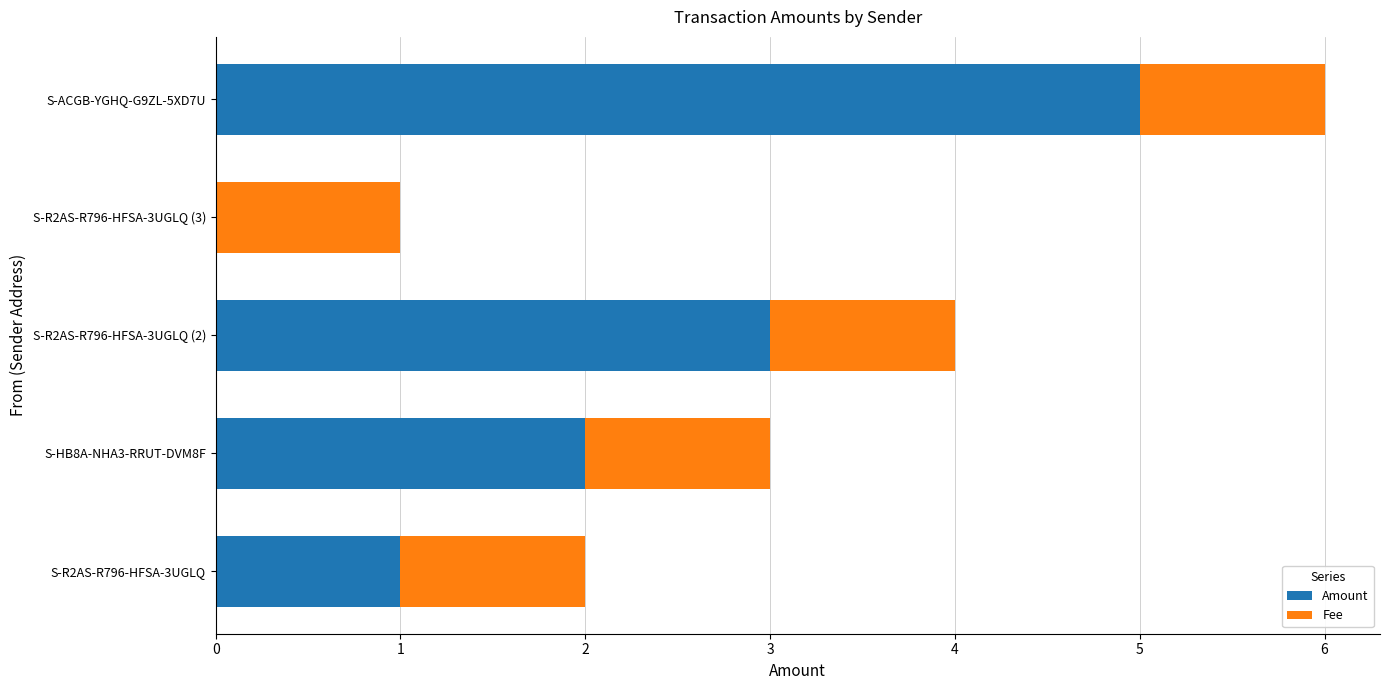

At which category is the sum across all series the highest?

S-ACGB-YGHQ-G9ZL-5XD7U